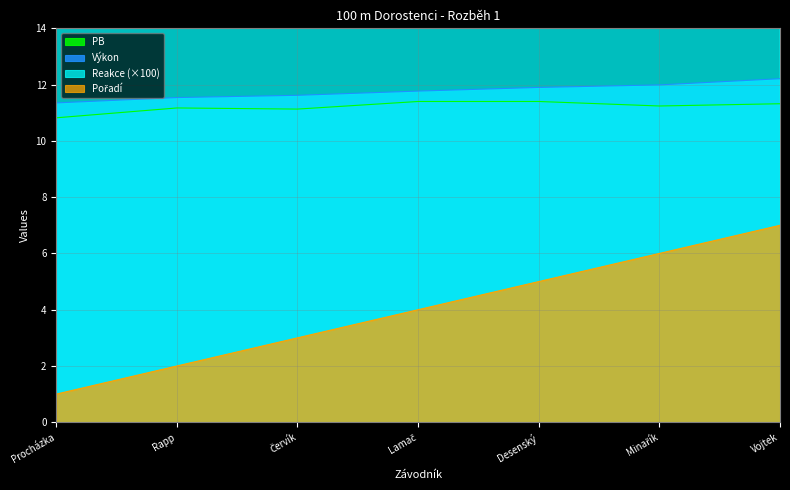

What are all the series names shown in the legend?

Pořadí, Výkon, Reakce, PB